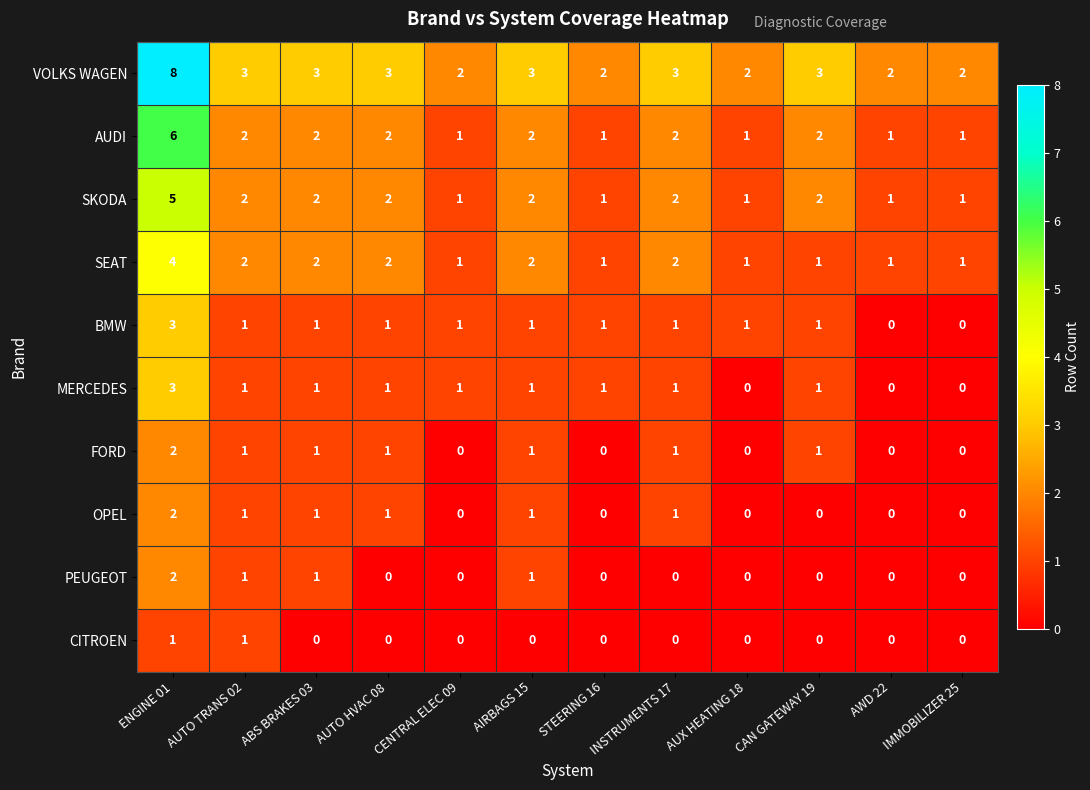

What is the sum of all AUDI values?

23